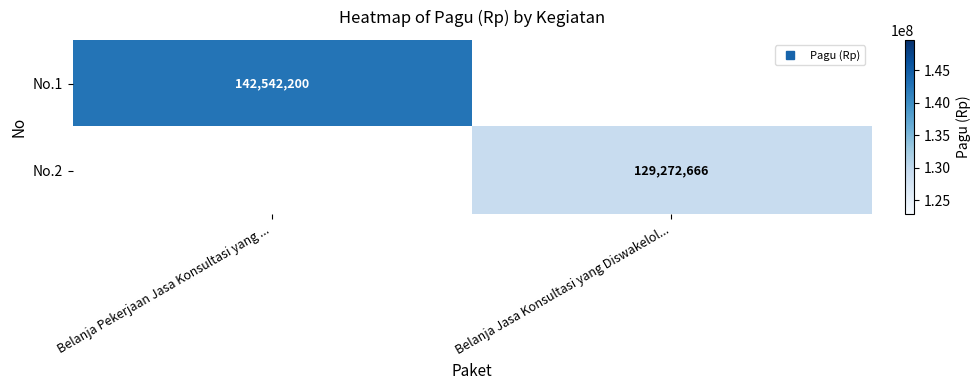

Is the value of No.1 at Belanja Jasa Konsultasi yang Diswakelol... greater than the value of No.2 at Belanja Pekerjaan Jasa Konsultasi yang ...?

No